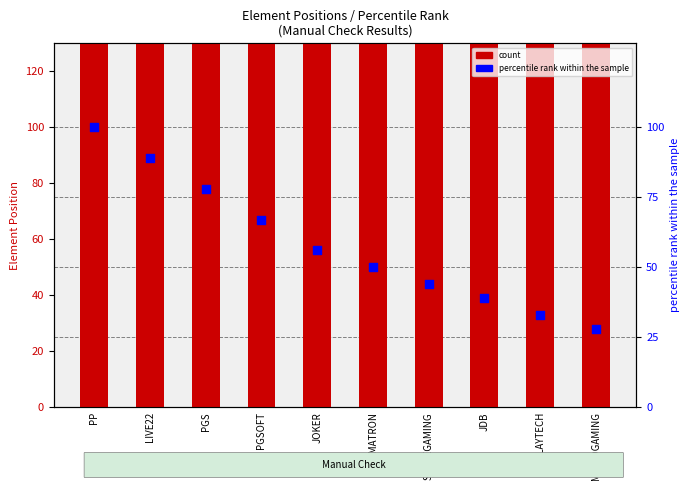

Is the value of percentile rank within the sample at JOKER greater than the value of count at JOKER?

No